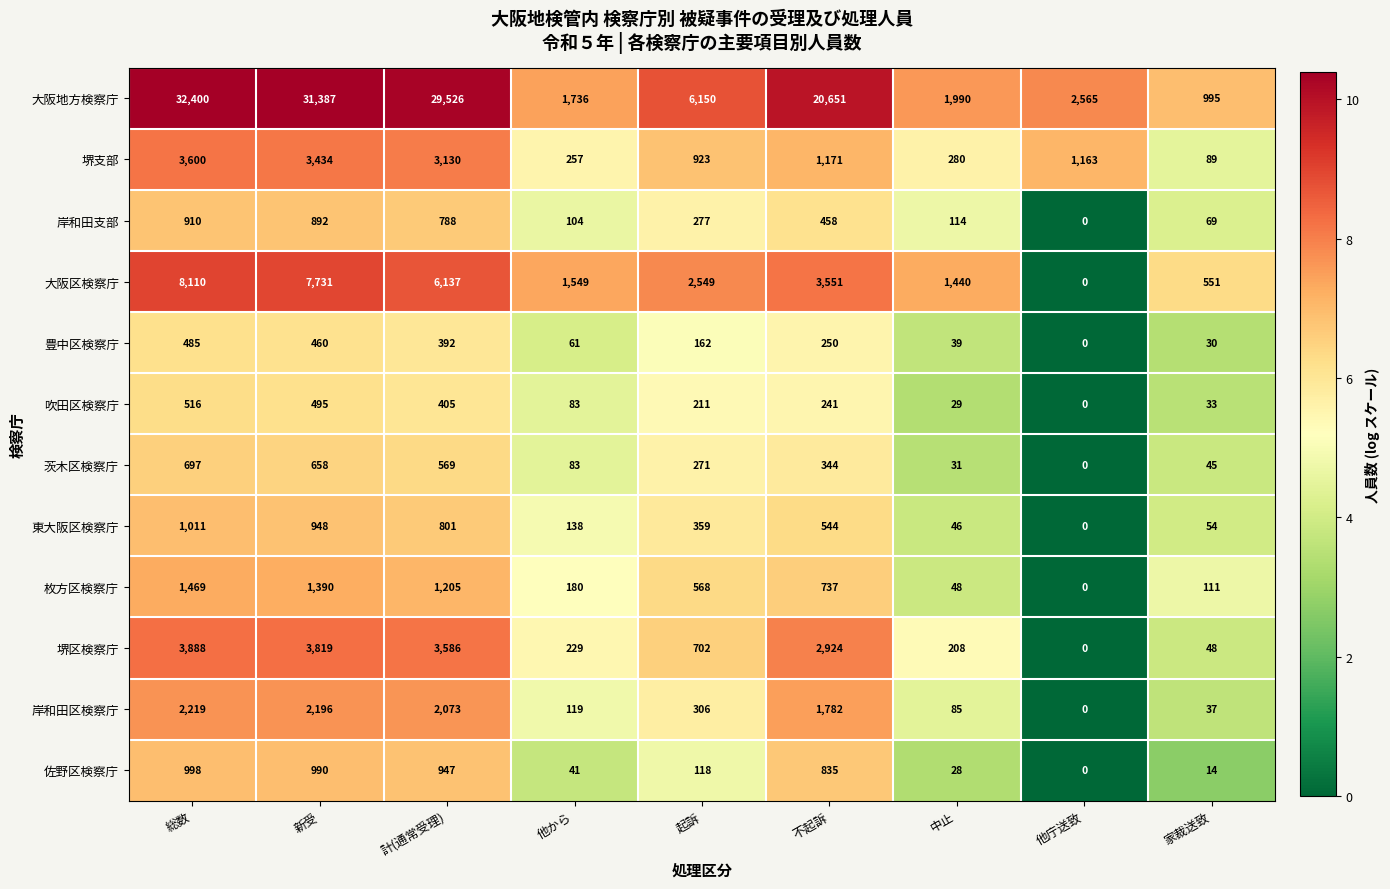

What is the approximate value of 枚方区検察庁 at 不起訴, to the nearest 10?

740